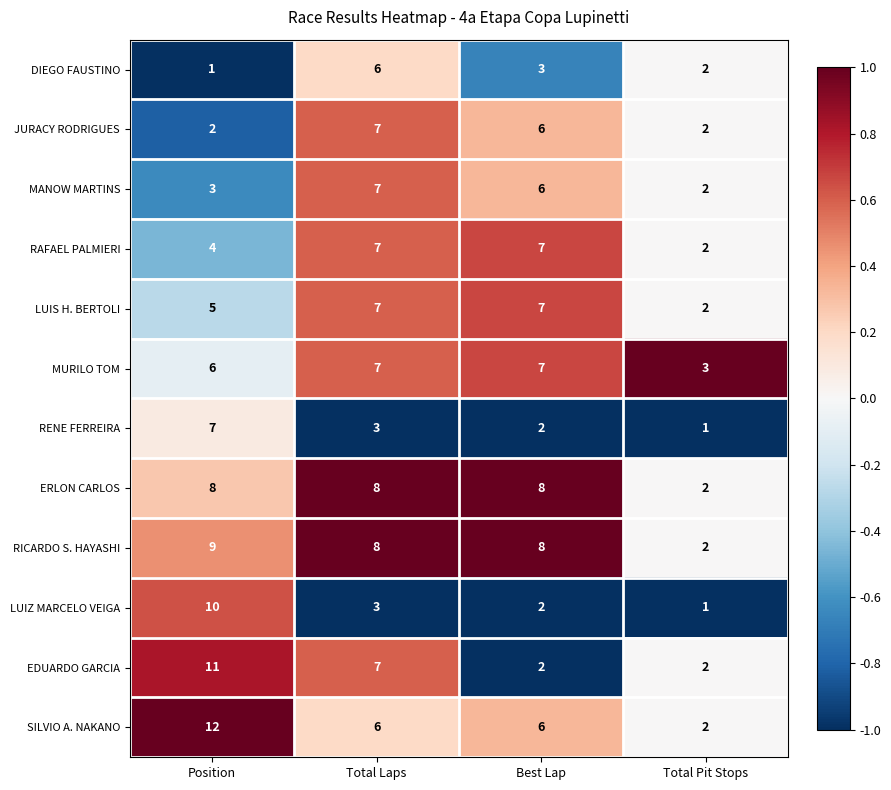

Count the SILVIO A. NAKANO values in the range 6 to 12.

3